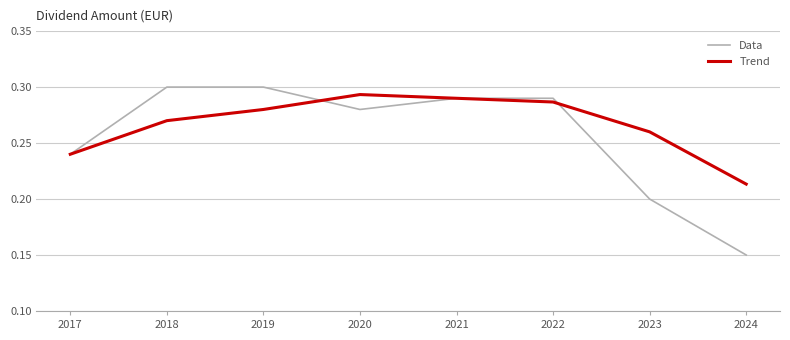

What is the sum of the Data values at 2017 and 2023?

0.4